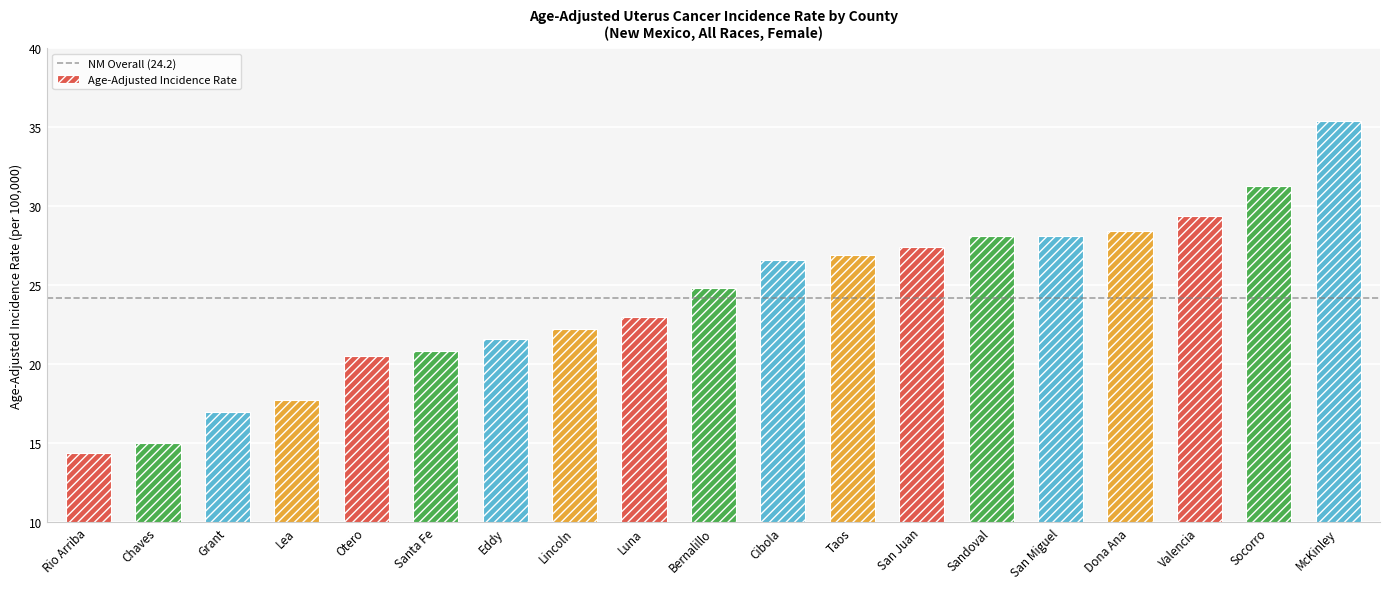

What is the maximum value shown in the chart?

35.4